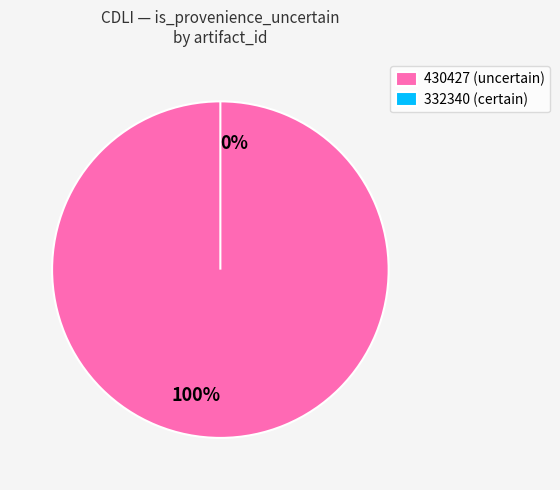

Combined, do 332340 and 430427 account for over 50%?

Yes